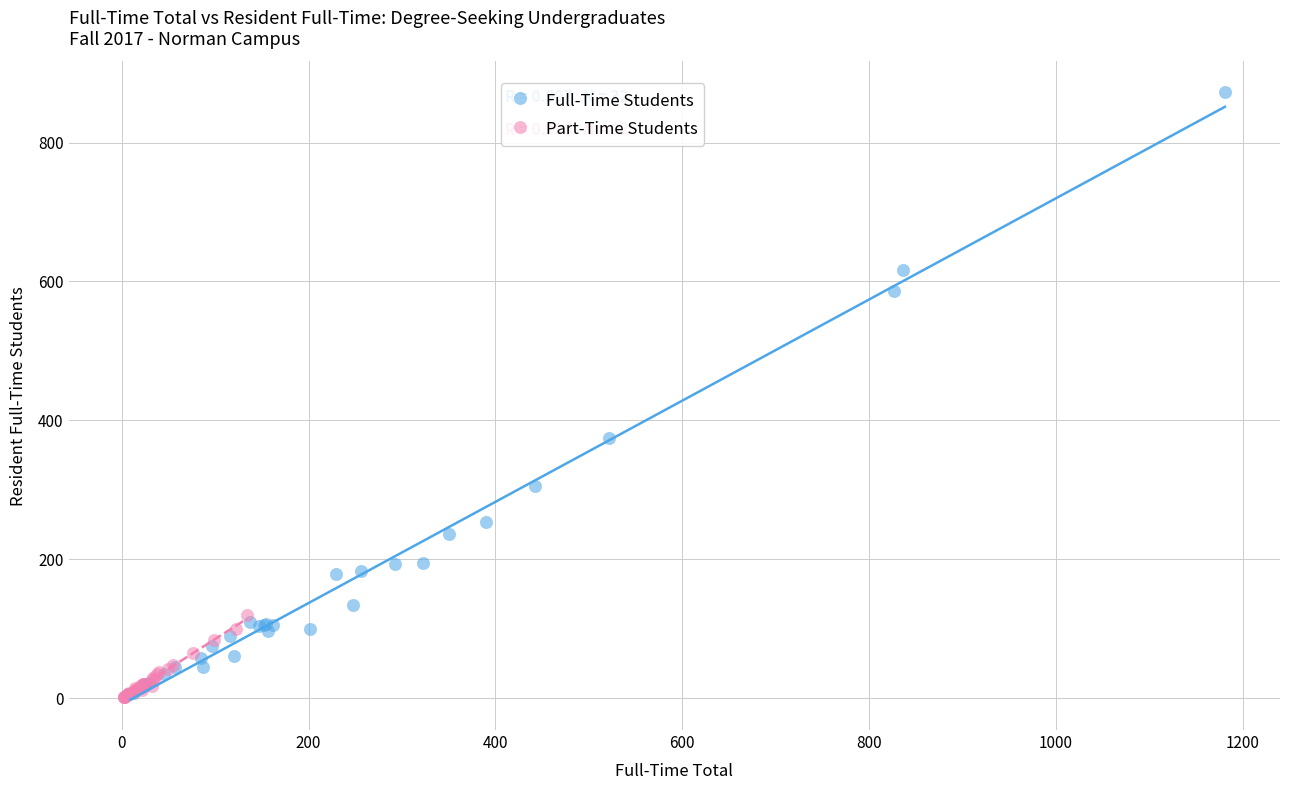

Which series contains the highest Y value?

Full-Time Students